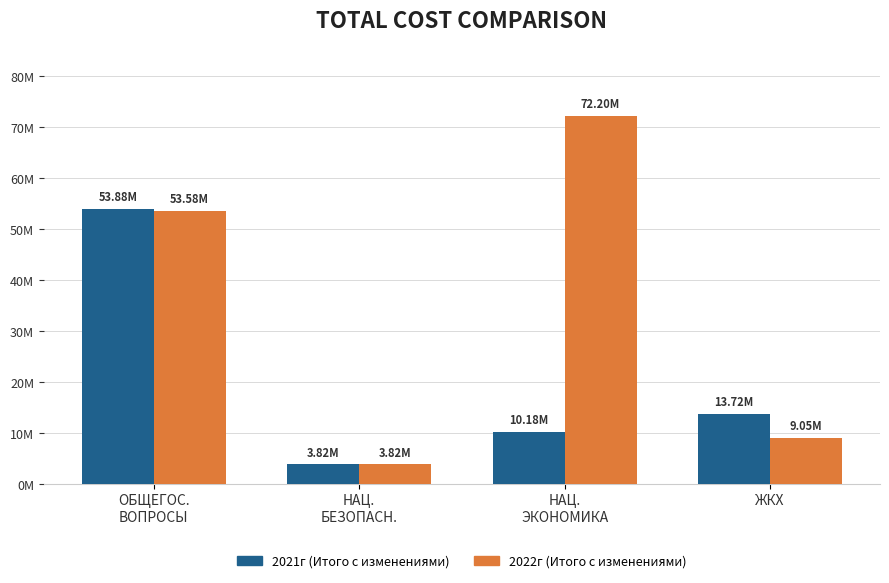

The 2021г (Итого с изменениями) series shows 13720455.6 at ЖКХ. True or false?

True